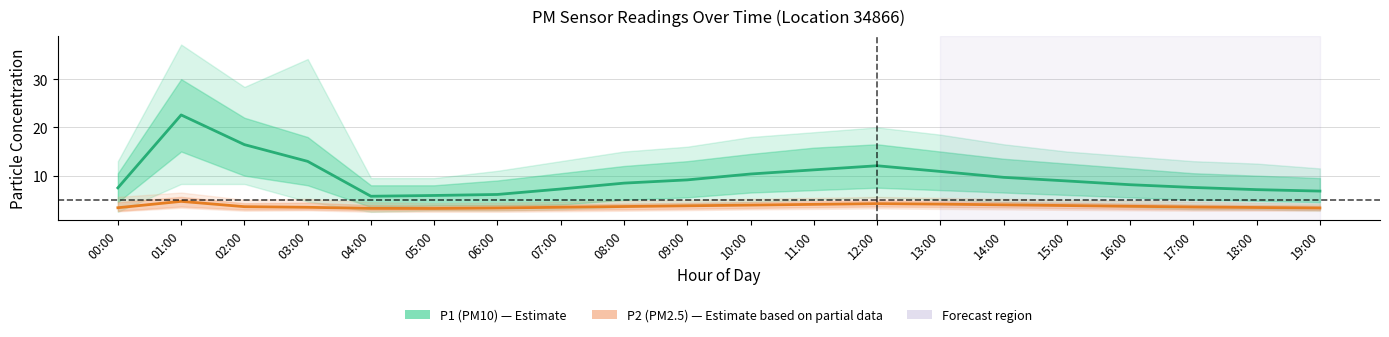

The P2 (PM2.5) series shows 3.3 at 19:00. True or false?

True